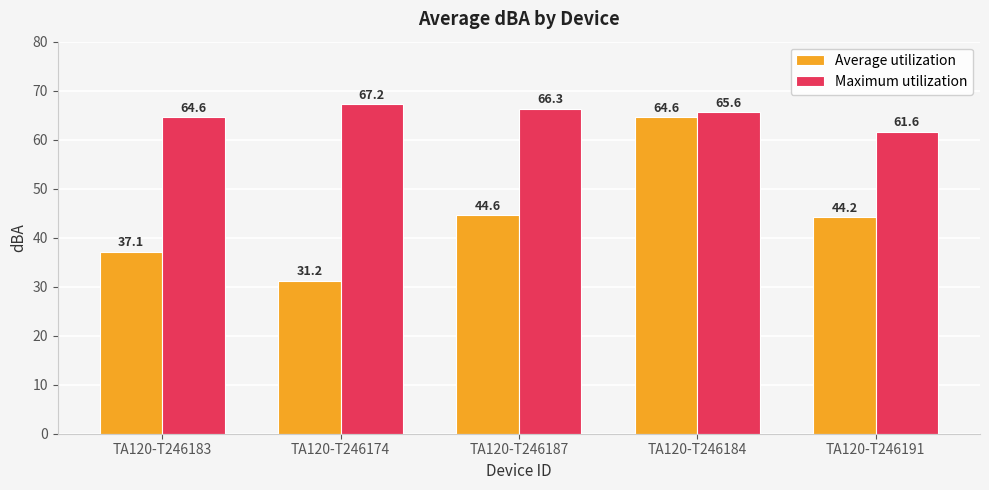

The Average utilization series shows 44.2 at TA120-T246191. True or false?

True